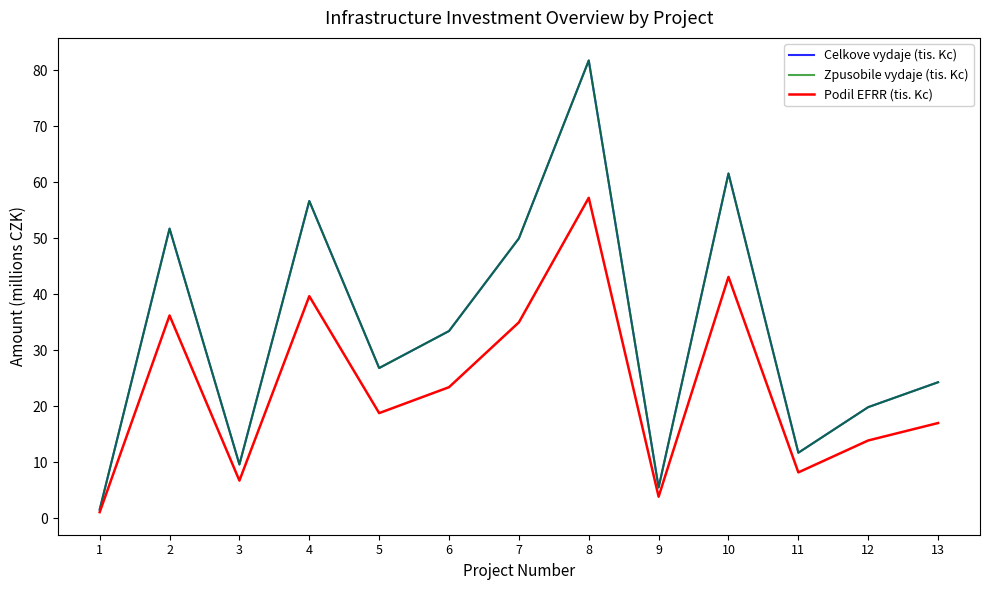

What is the difference between the second highest and second lowest values in the Zpusobile vydaje (tis. Kc) series?

56.1